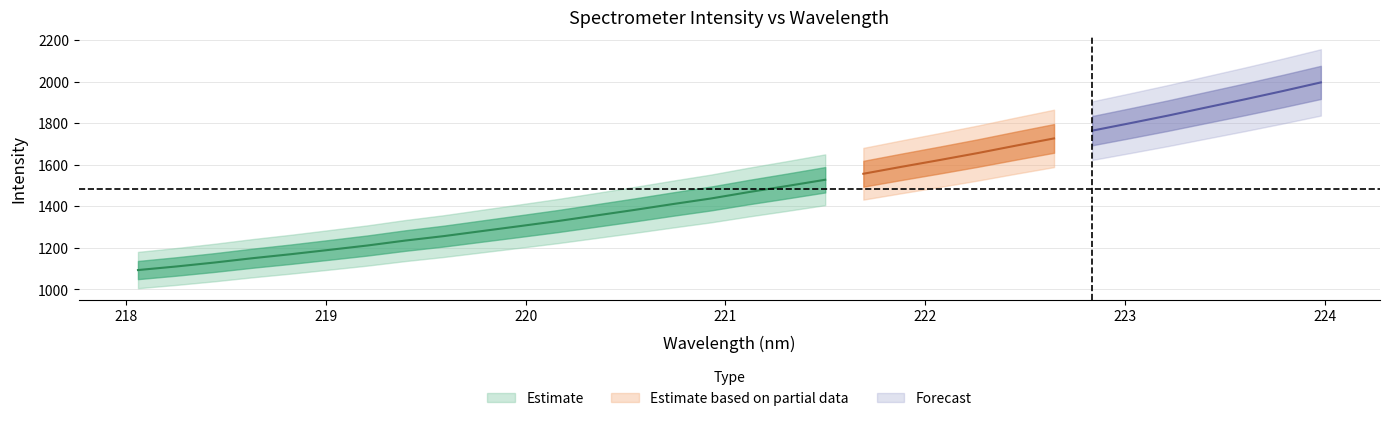

How many values in the x series are below 221?

16